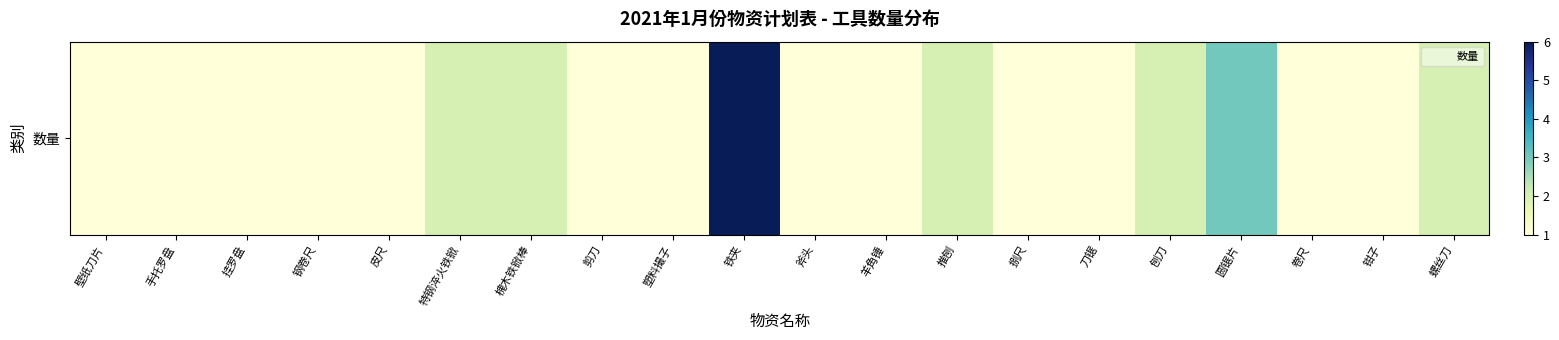

List the labels in order of value, largest first.

铁夹, 圆锯片, 特钢淬火铁锨, 槐木铁锨棒, 推刨, 刨刀, 螺丝刀, 壁纸刀片, 手托罗盘, 挂罗盘, 钢卷尺, 皮尺, 剪刀, 塑料撮子, 斧头, 羊角锤, 捌尺, 刀锯, 卷尺, 钳子